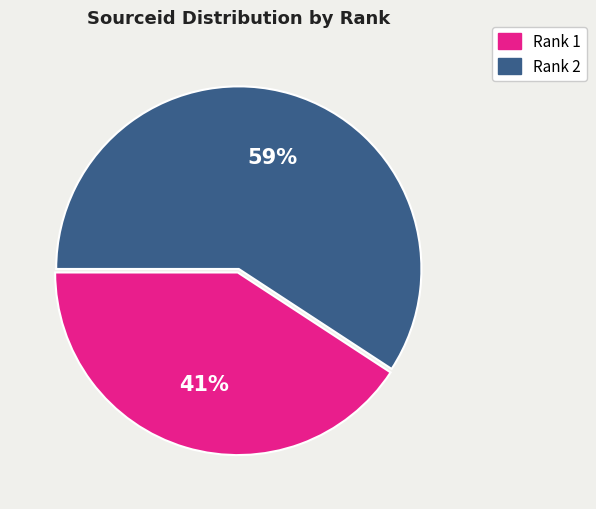

Do Rank 2 and Rank 1 together represent more than half of the pie?

Yes